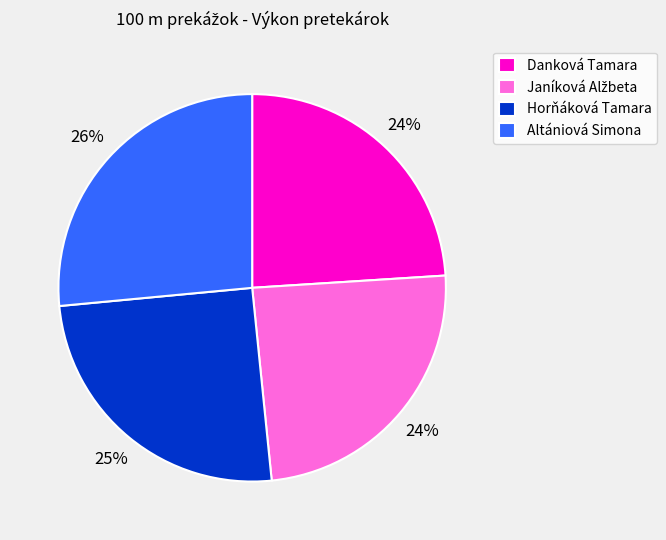

Approximately how many times larger is the value at Danková Tamara compared to Altániová Simona?

0.9